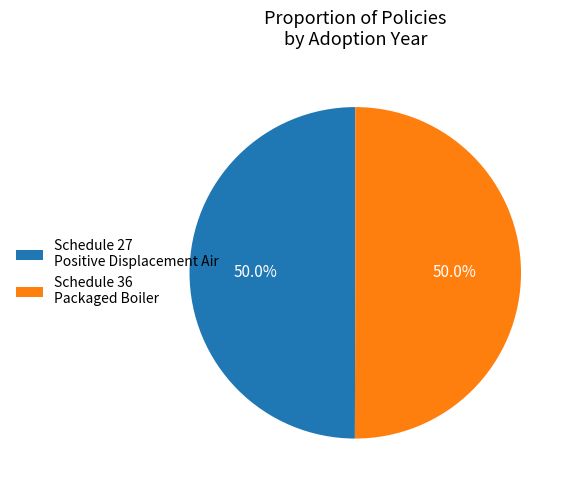

Is it true that Schedule 36 Packaged Boiler is 50% of the pie?

True